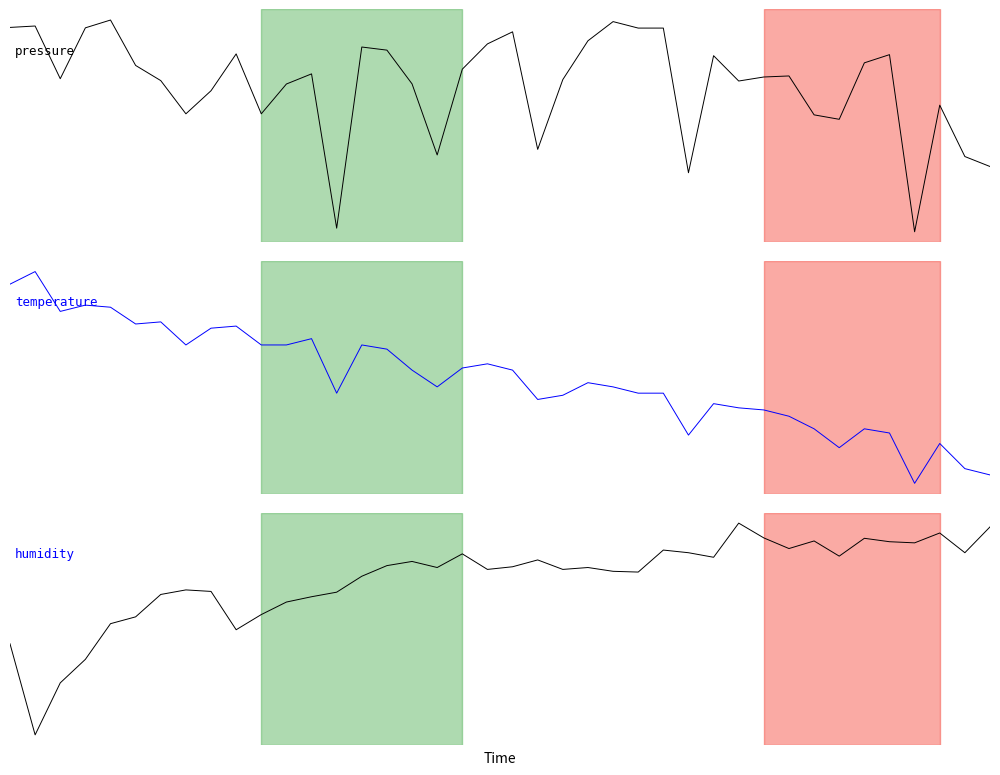

Which series has the largest range (max minus min)?

humidity